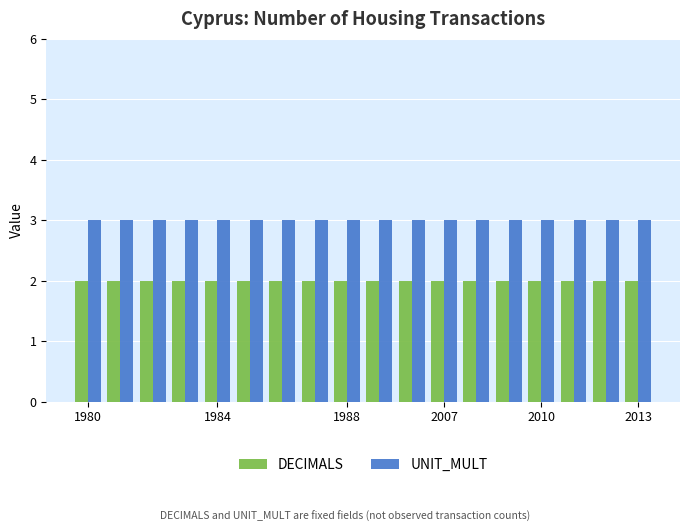

What is the lowest value of the UNIT_MULT series?

3